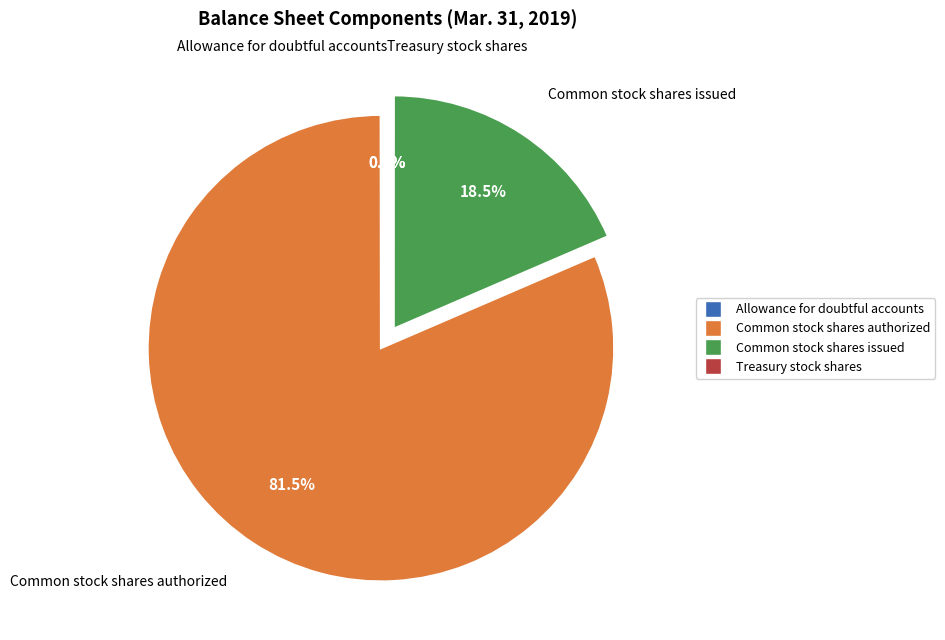

Which category has the biggest portion of the pie?

Common stock shares authorized